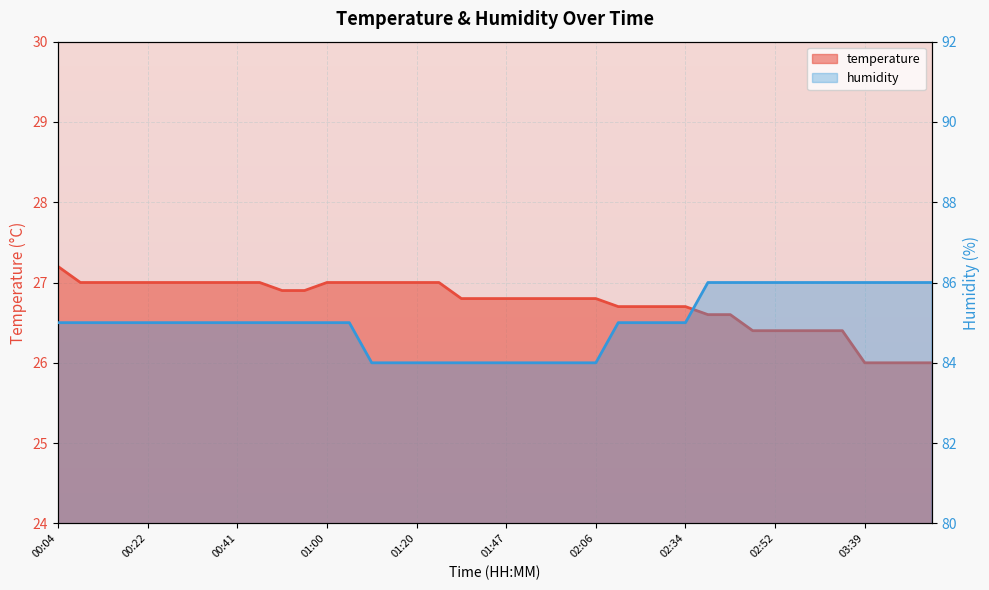

Reading right to left, transcribe all the data shown in this chart.

temperature: 03:52=26.0	03:48=26.0	03:43=26.0	03:39=26.0	03:06=26.4	03:01=26.4	02:57=26.4	02:52=26.4	02:47=26.4	02:43=26.6	02:38=26.6	02:34=26.7	02:29=26.7	02:24=26.7	02:20=26.7	02:06=26.8	02:01=26.8	01:57=26.8	01:52=26.8	01:47=26.8	01:43=26.8	01:38=26.8	01:24=27.0	01:20=27.0	01:15=27.0	01:10=27.0	01:05=27.0	01:00=27.0	00:56=26.9	00:51=26.9	00:46=27.0	00:41=27.0	00:36=27.0	00:31=27.0	00:27=27.0	00:22=27.0	00:17=27.0	00:13=27.0	00:08=27.0	00:04=27.2
humidity: 03:52=86.0	03:48=86.0	03:43=86.0	03:39=86.0	03:06=86.0	03:01=86.0	02:57=86.0	02:52=86.0	02:47=86.0	02:43=86.0	02:38=86.0	02:34=85.0	02:29=85.0	02:24=85.0	02:20=85.0	02:06=84.0	02:01=84.0	01:57=84.0	01:52=84.0	01:47=84.0	01:43=84.0	01:38=84.0	01:24=84.0	01:20=84.0	01:15=84.0	01:10=84.0	01:05=85.0	01:00=85.0	00:56=85.0	00:51=85.0	00:46=85.0	00:41=85.0	00:36=85.0	00:31=85.0	00:27=85.0	00:22=85.0	00:17=85.0	00:13=85.0	00:08=85.0	00:04=85.0